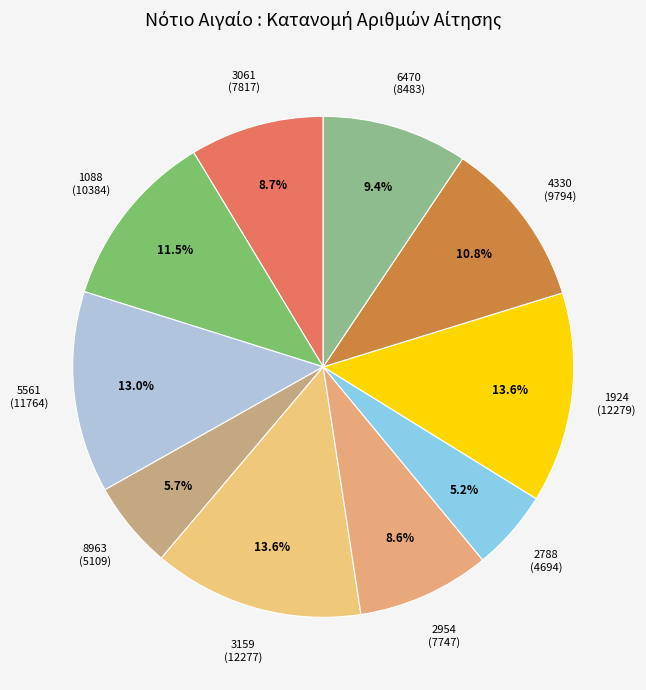

True or false: 6470 accounts for 9% of the total.

True